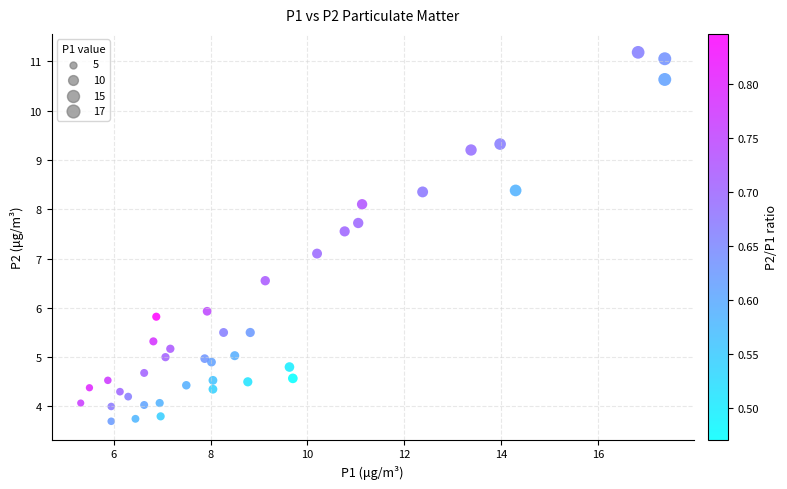

What Y value in the scatter plot is closest to 7?

7.1